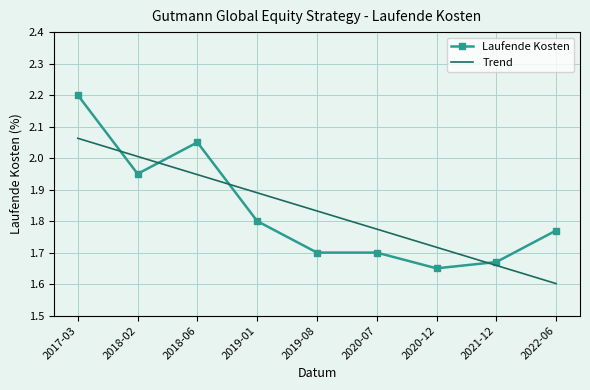

At how many categories does at least one series exceed 1?

9